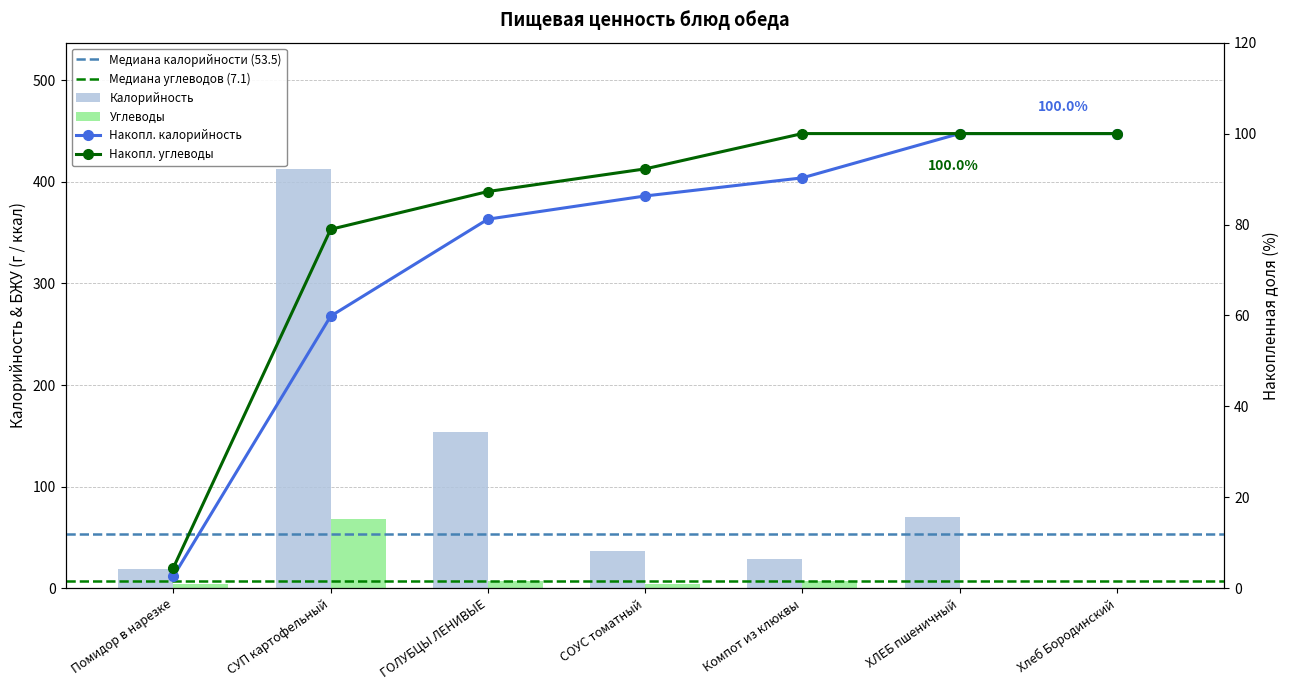

What is the approximate value of Углеводы at Компот из клюквы?

7.1